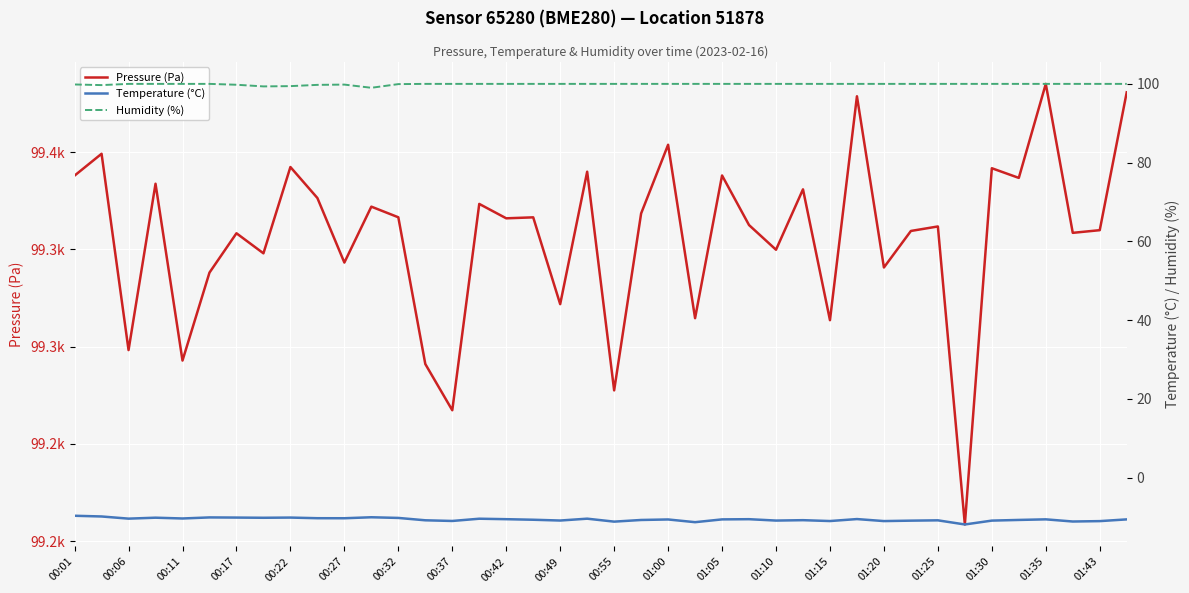

What is the spread (max minus min) of values at 00:06?

99308.6